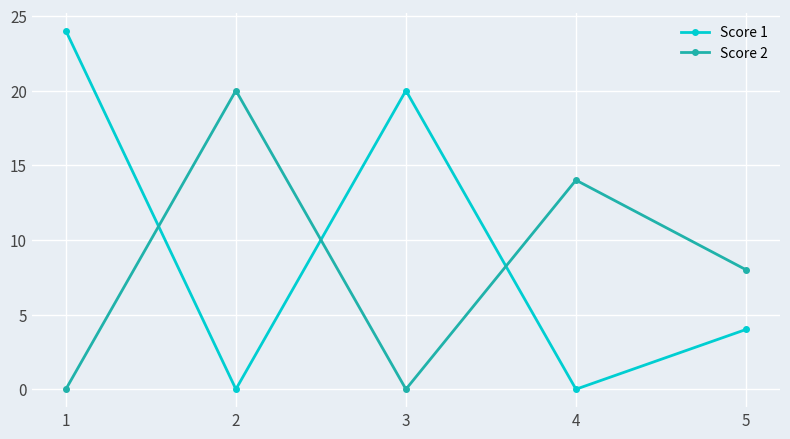

Which series has the widest spread of values?

Score 1